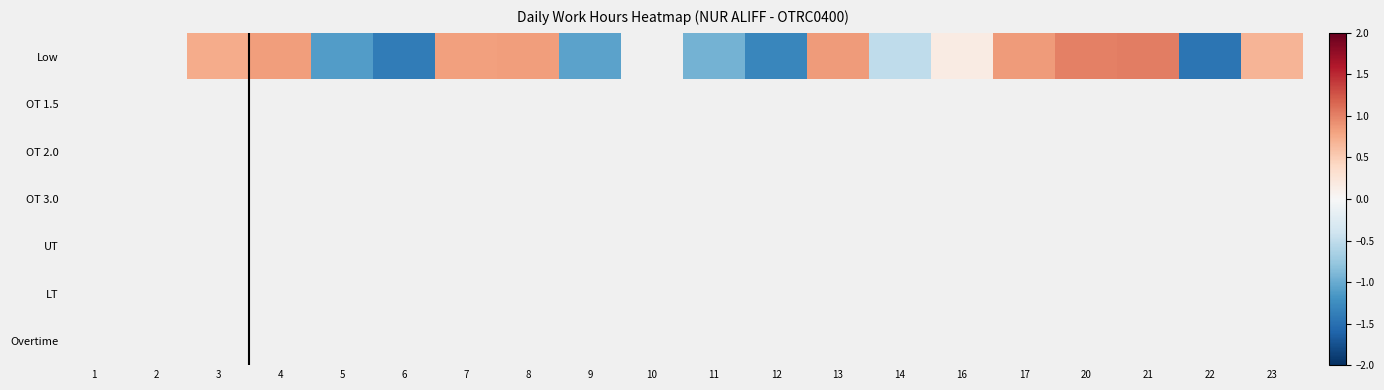

The Low series shows 0.7 at 23. True or false?

True